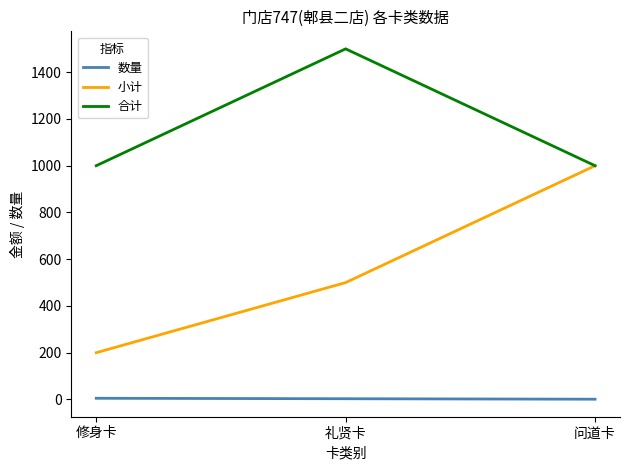

Rank the categories by 小计 value from highest to lowest.

问道卡, 礼贤卡, 修身卡